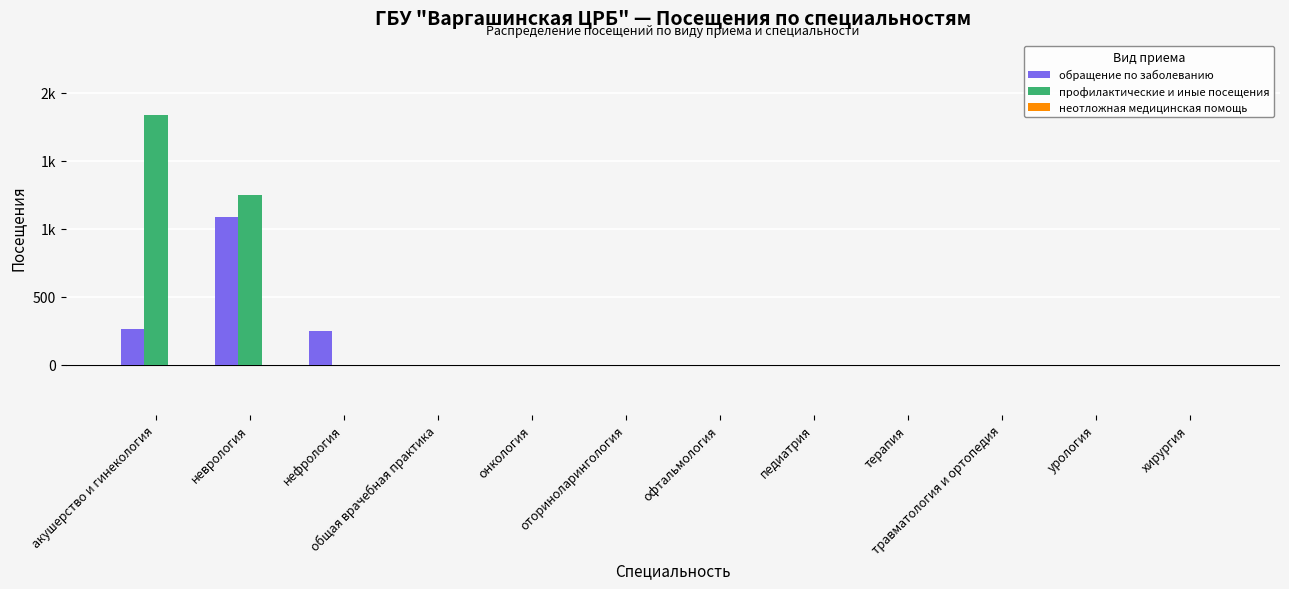

Which series changed the most between травматология и ортопедия and урология?

обращение по заболеванию